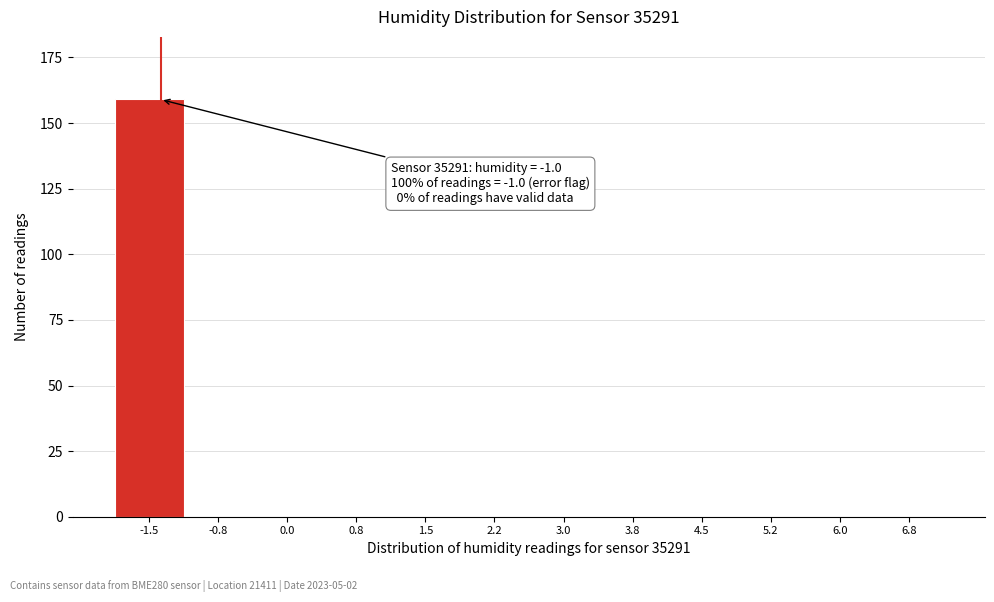

Reading left to right, extract all data points from this chart.

-1.5=159	-0.8=0	0.0=0	0.8=0	1.5=0	2.2=0	3.0=0	3.8=0	4.5=0	5.2=0	6.0=0	6.8=0